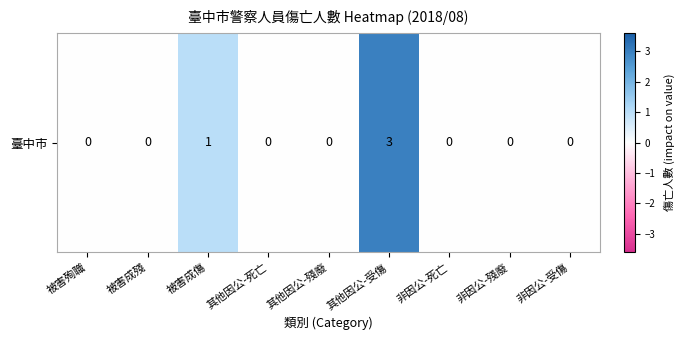

How many values are between 0 and 1?

8